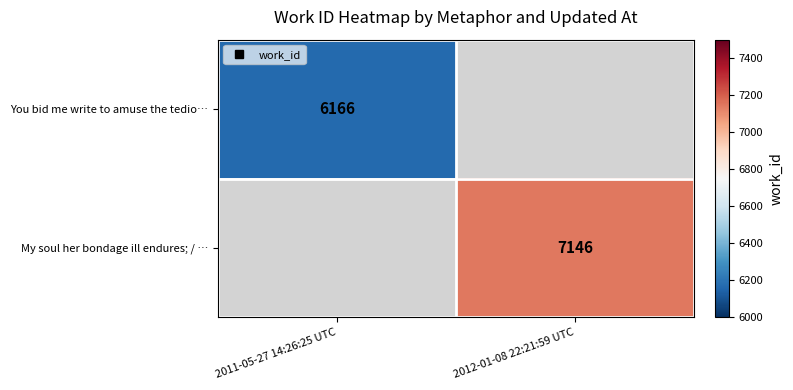

Is it true that My soul her bondage ill endures; / … equals 2378.3 at 2012-01-08 22:21:59 UTC?

False